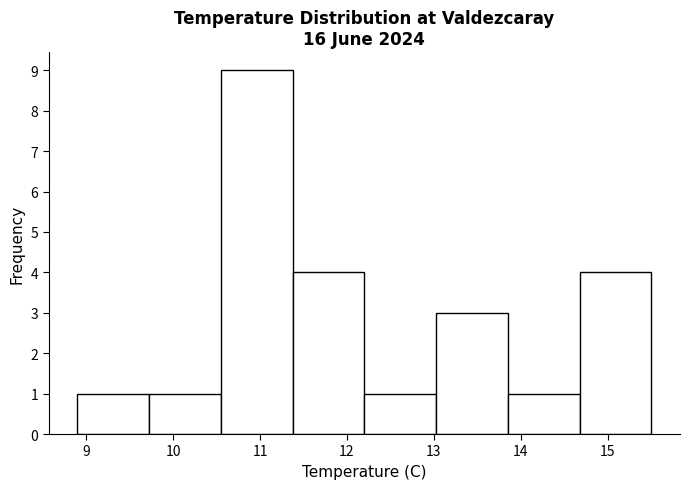

Over which range of the x-axis is the bar tallest?

10.6 to 11.4